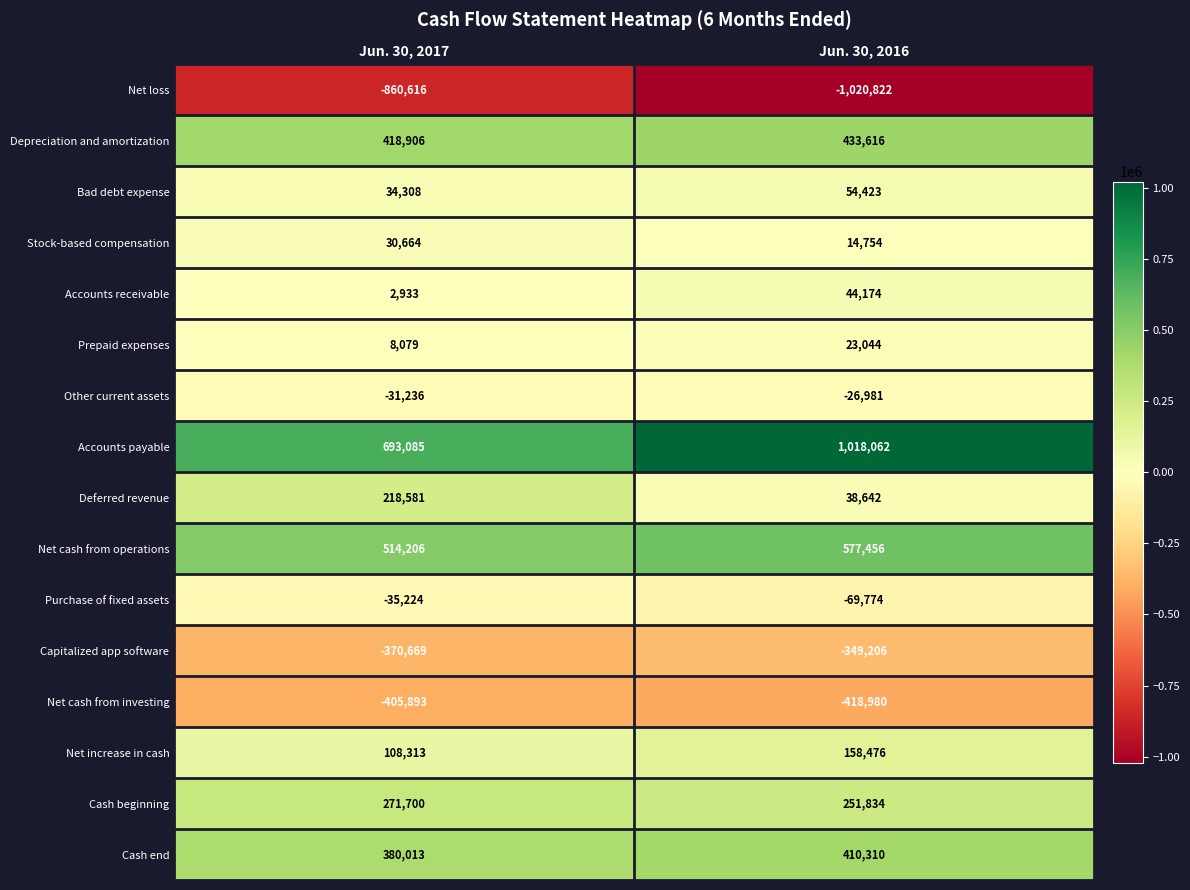

At which category is the sum across all series the highest?

Jun. 30, 2016